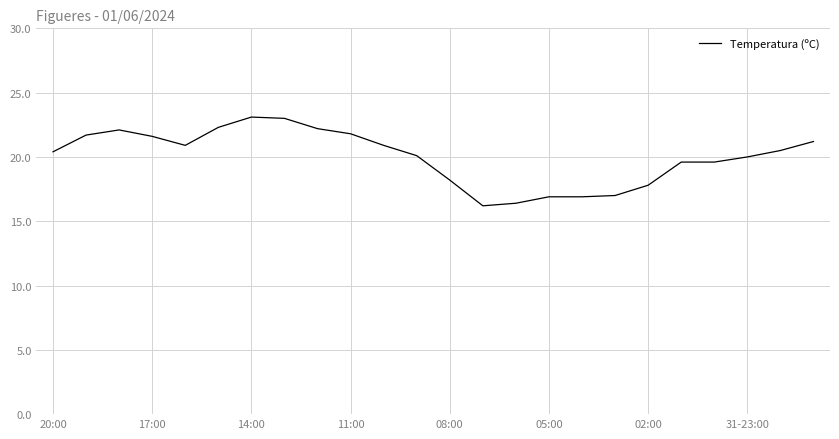

What is the smallest value displayed?

16.2